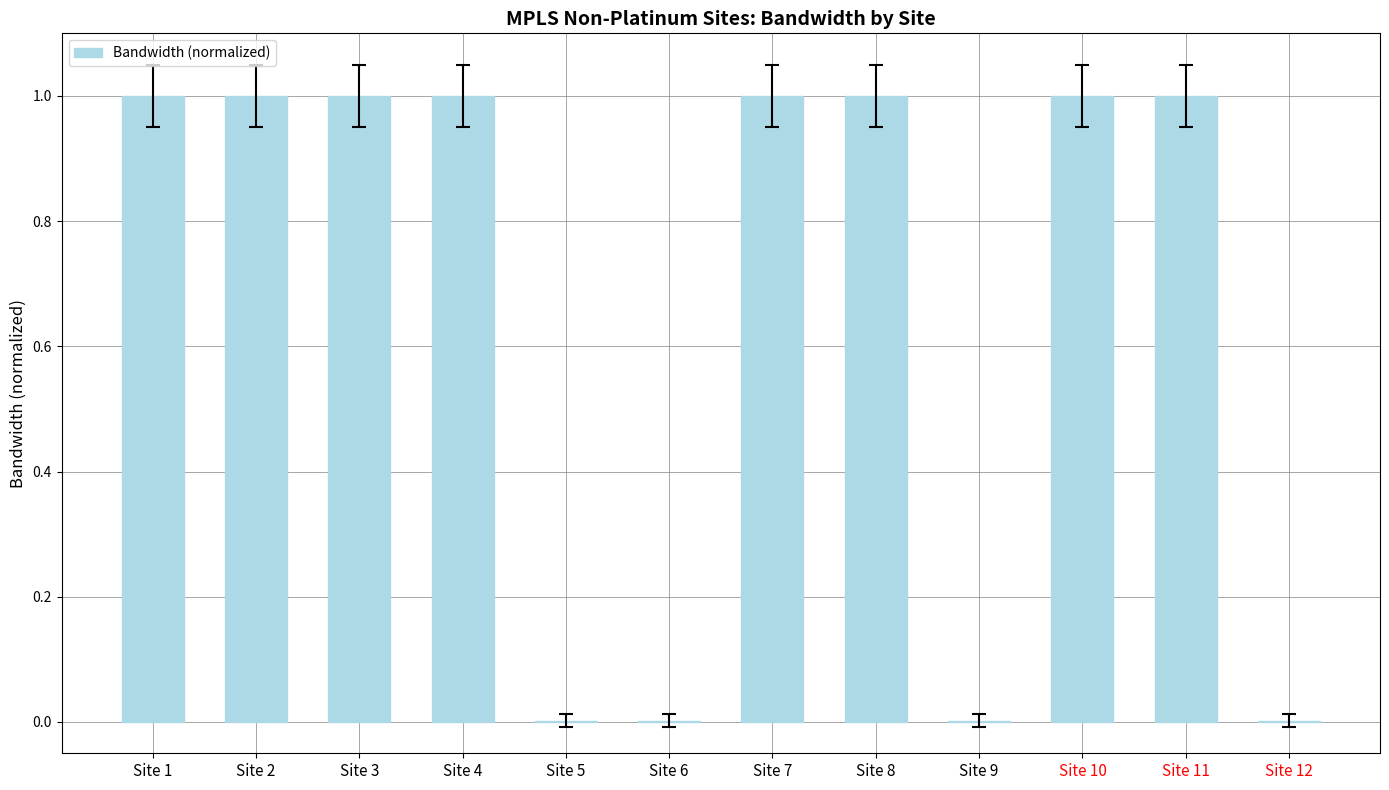

What is the sum of the values at Site 7 and Site 2?

2.0